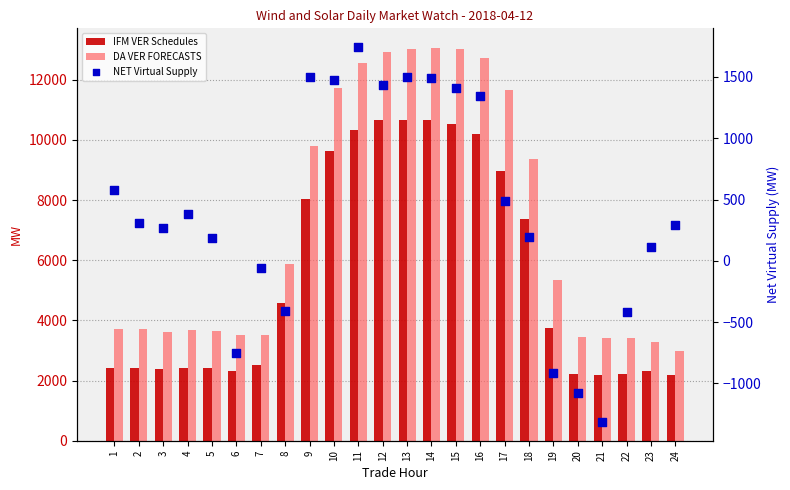

Which series contains the lowest Y value?

NET Virtual Supply